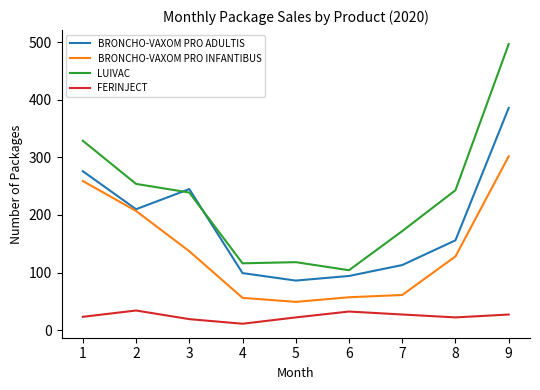

How many interior local valleys does the FERINJECT series have?

2